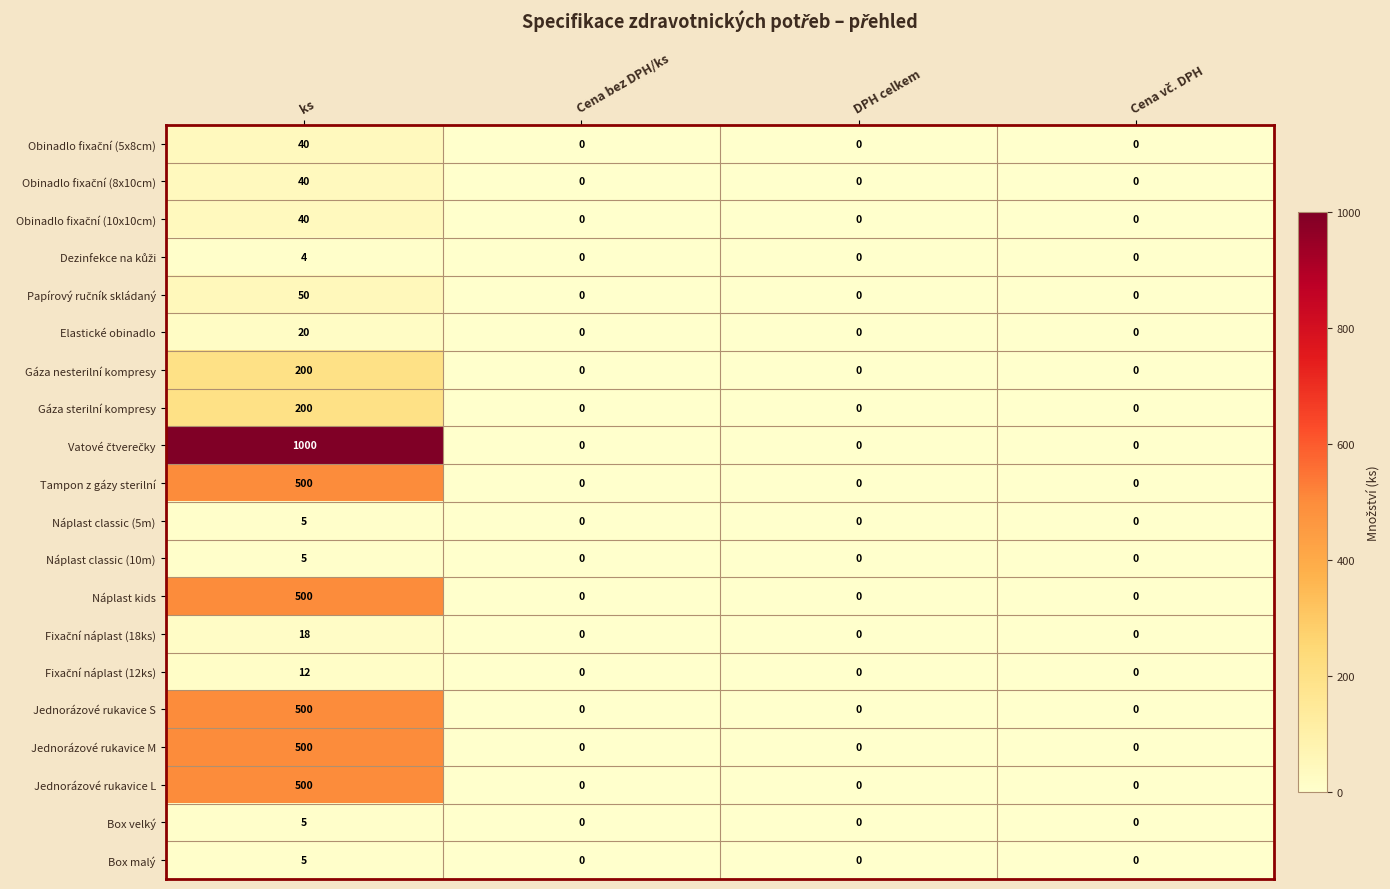

Is it true that Tampon z gázy sterilní equals 290 at ks?

False